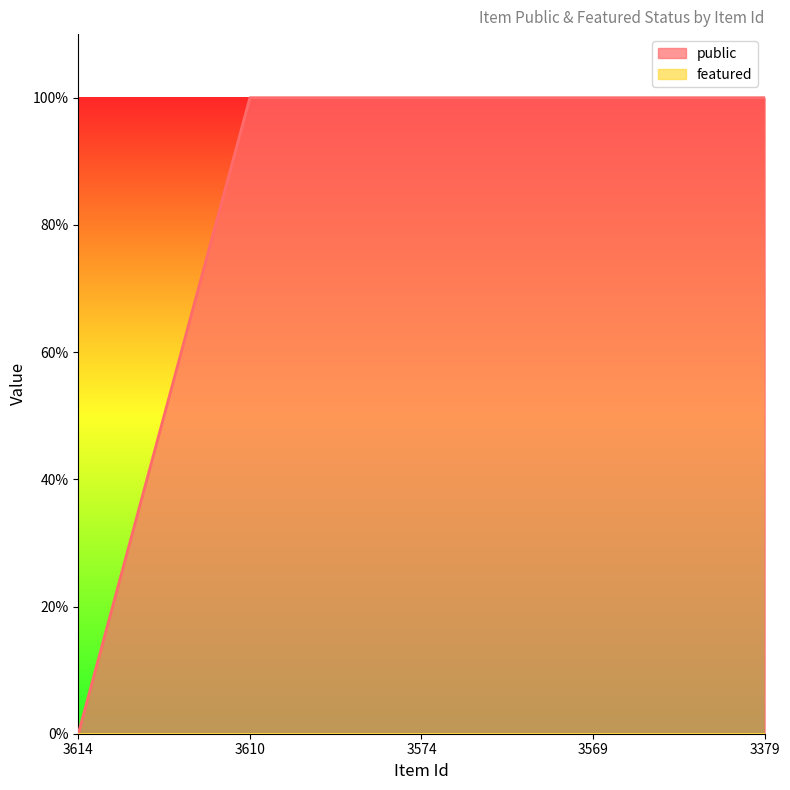

Is it true that the value at 3569 is 1?

True